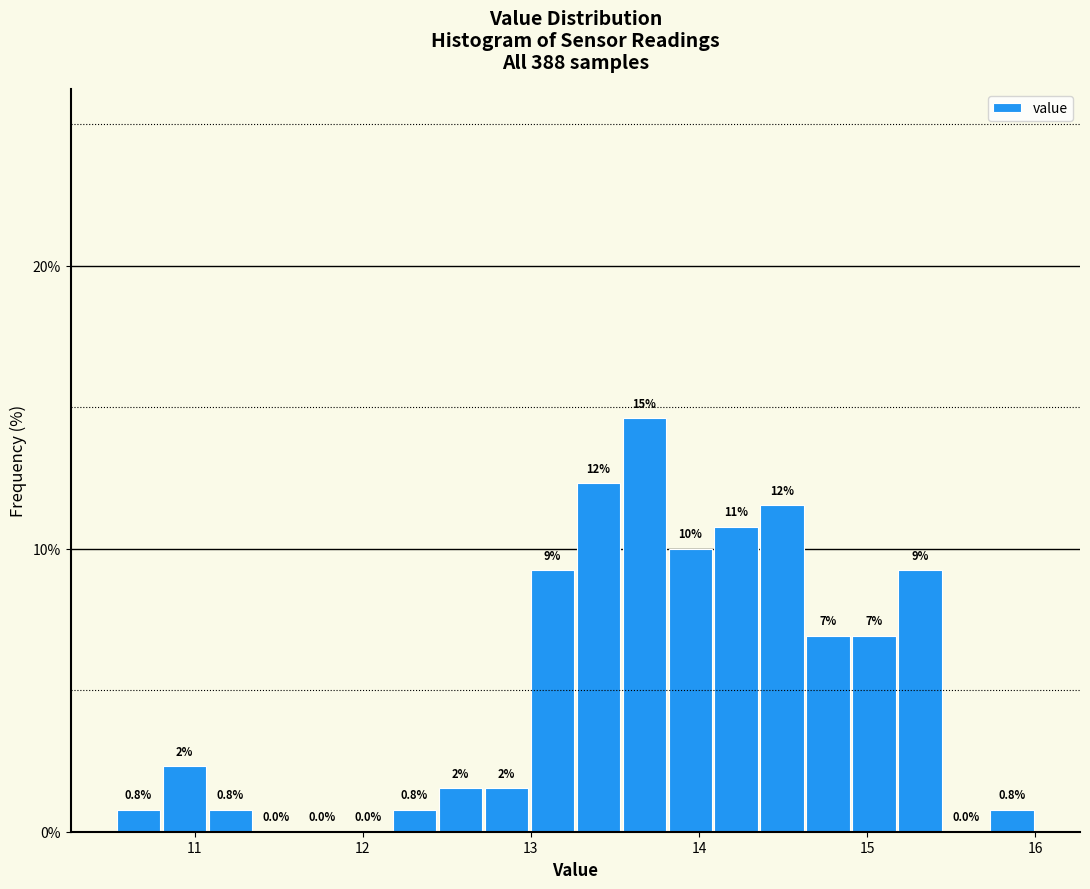

Around what value on the x-axis is the tallest bar? Give the approximate position of its centre, as read against the axis.

13.7